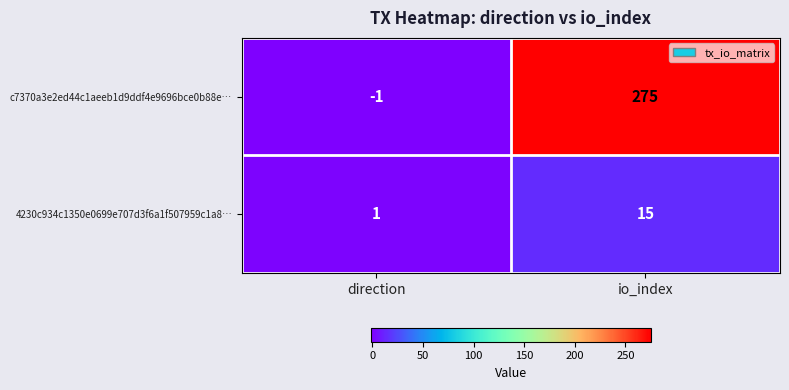

List the series in order of their overall mean, lowest first.

4230c934c1350e0699e707d3f6a1f507959c1a8…, c7370a3e2ed44c1aeeb1d9ddf4e9696bce0b88e…